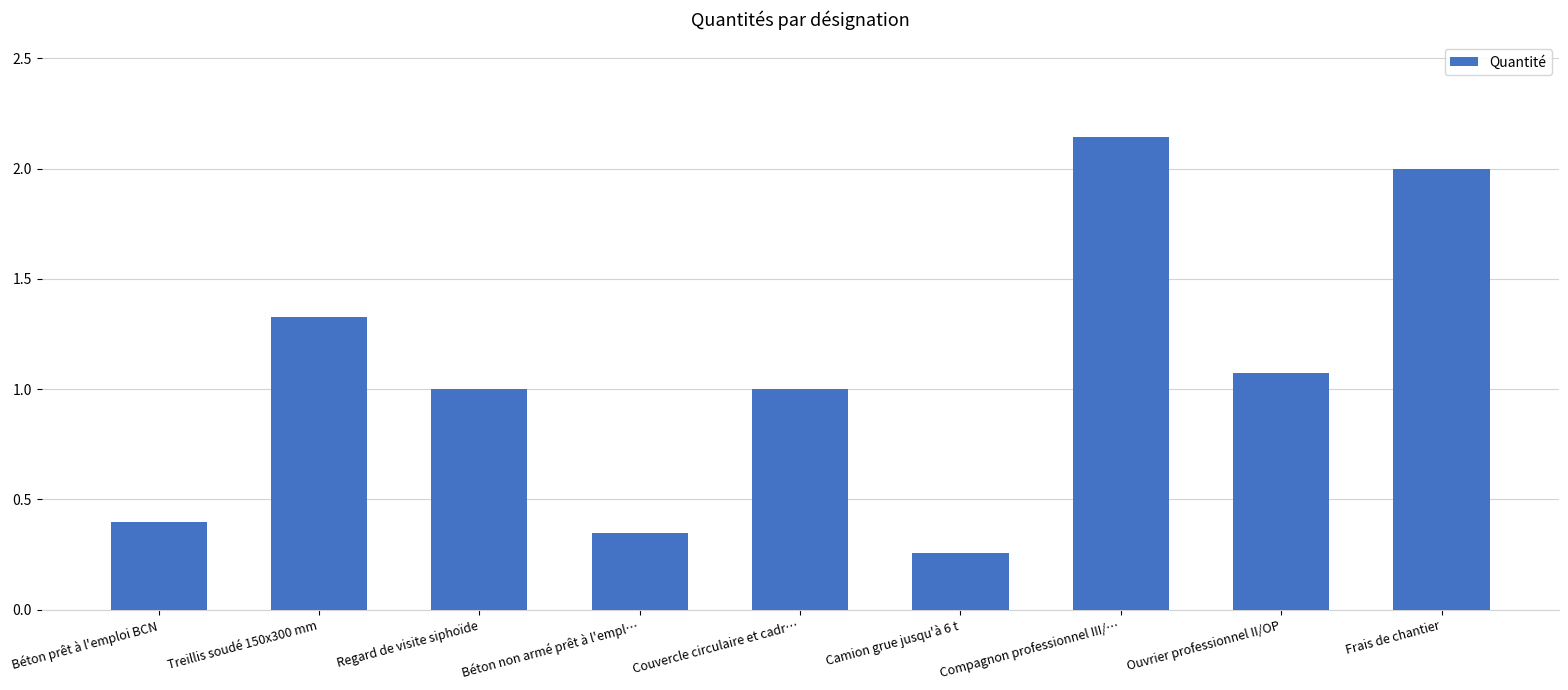

Approximately how many times larger is the value at Regard de visite siphoïde compared to Treillis soudé 150x300 mm?

0.8